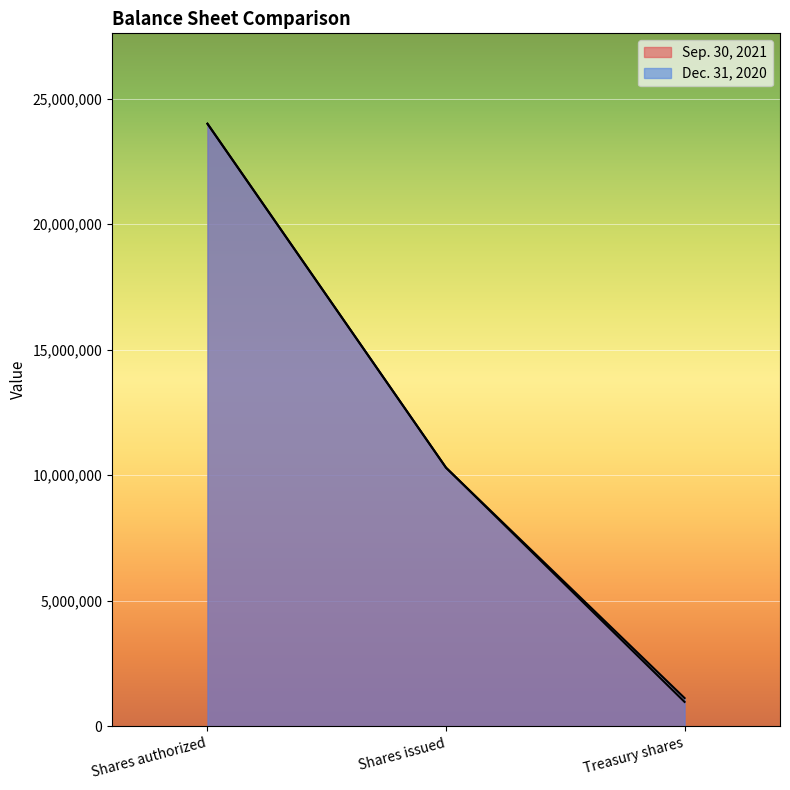

How many lines are shown in the chart?

2